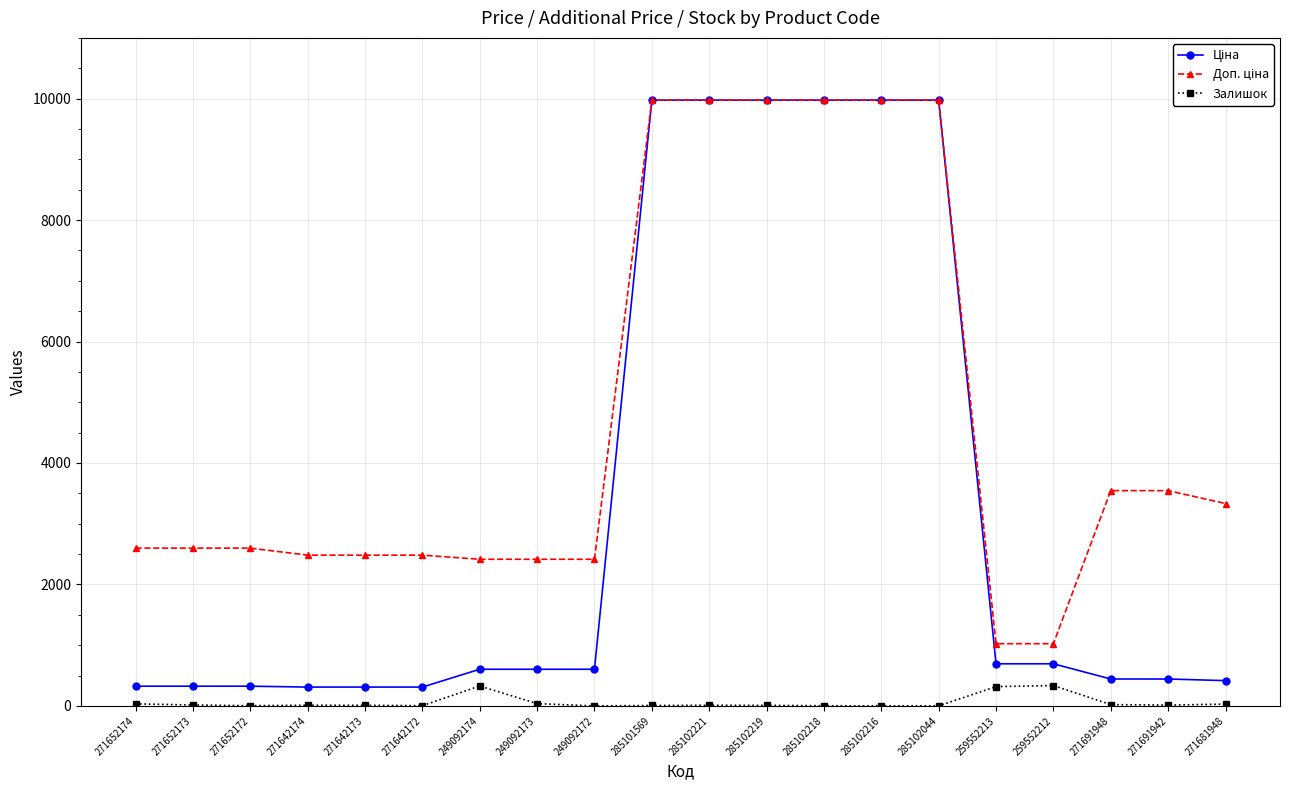

How many distinct data groups are displayed?

3